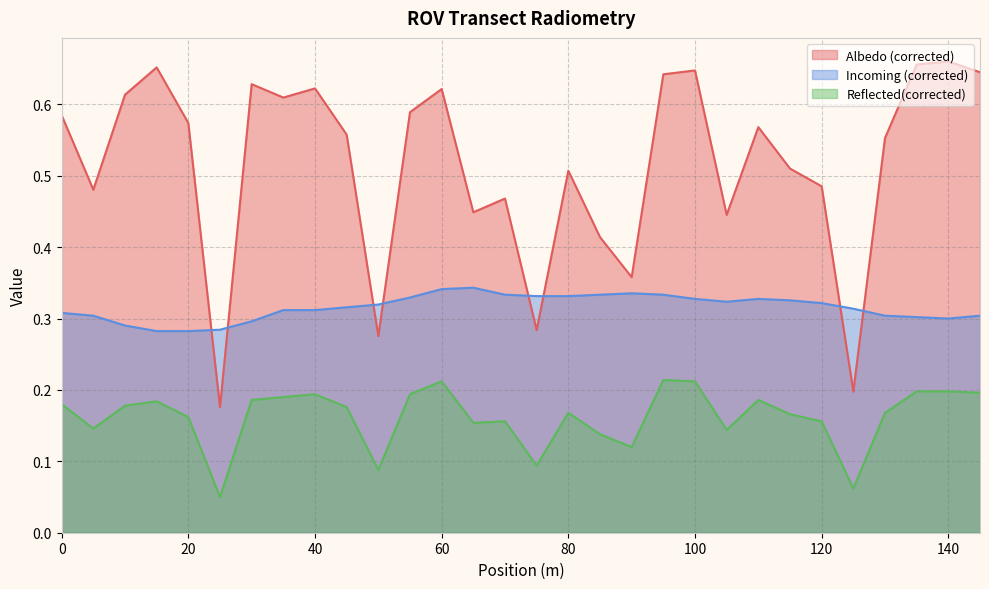

Rank the series by their maximum value, from lowest to highest.

Reflected(corrected), Incoming (corrected), Albedo (corrected)